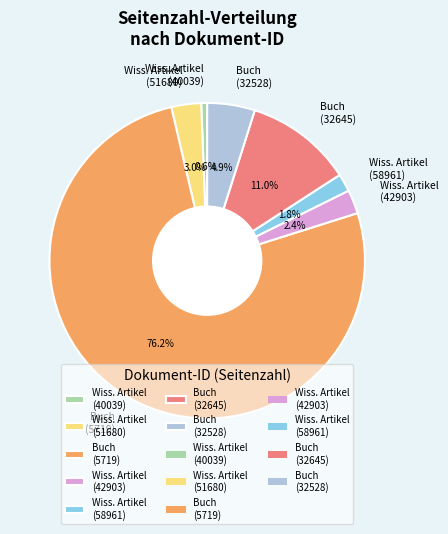

What portion of the pie excludes Buch (32528)?

95.1%